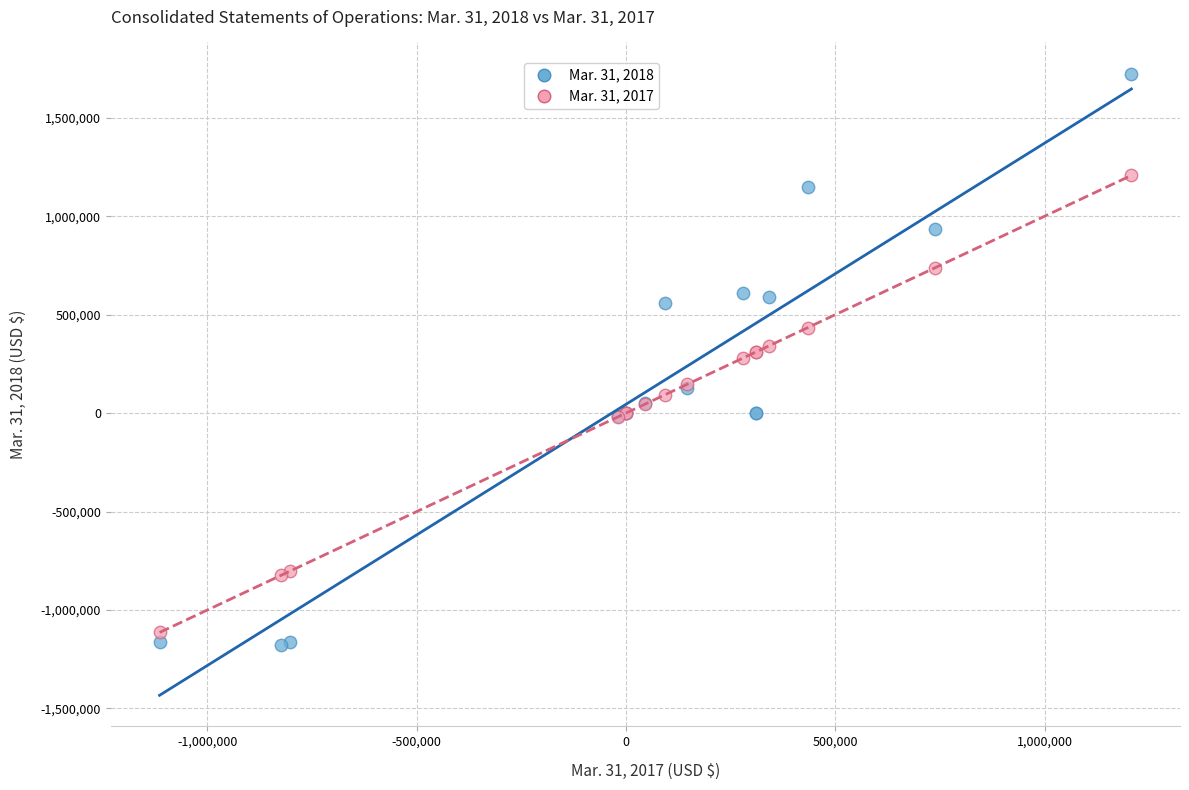

What is the X range (max minus min) for the scatter plot?

2321731